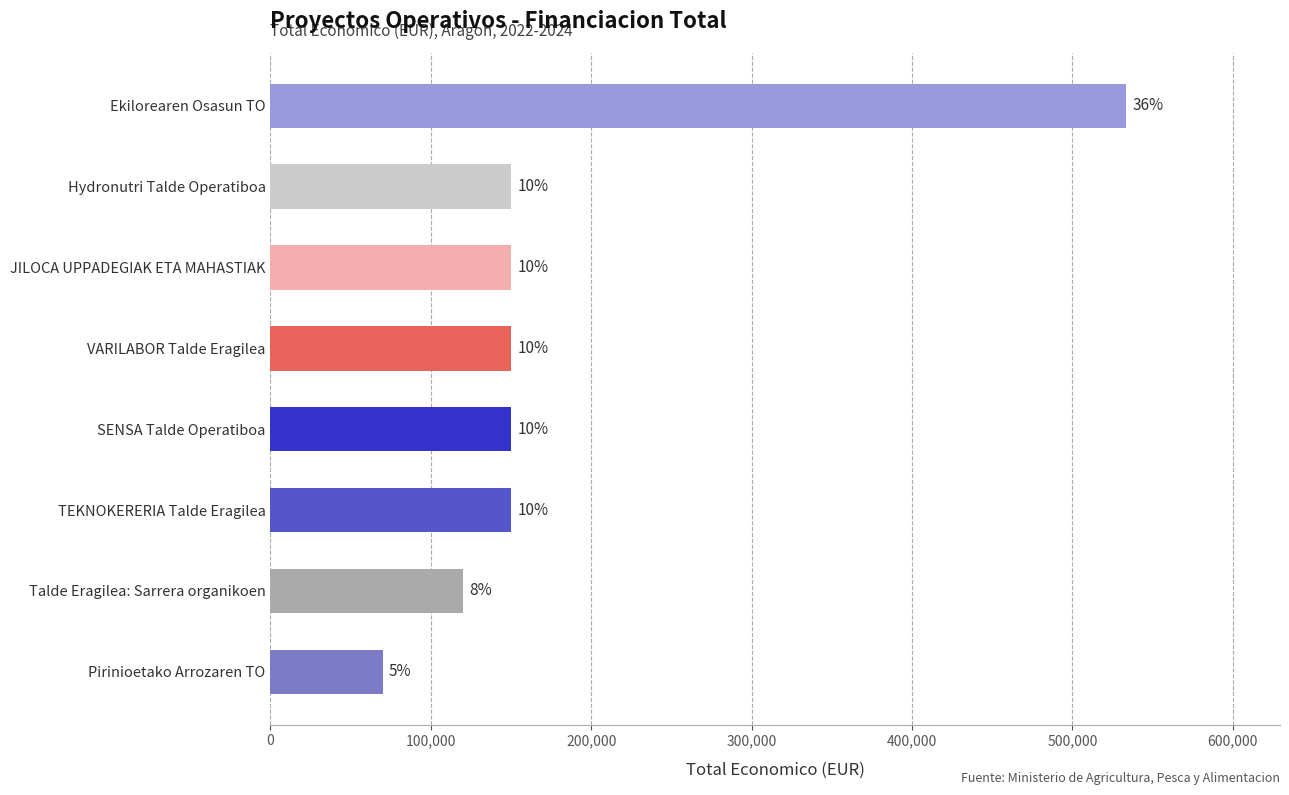

Are the bars horizontal?

Yes